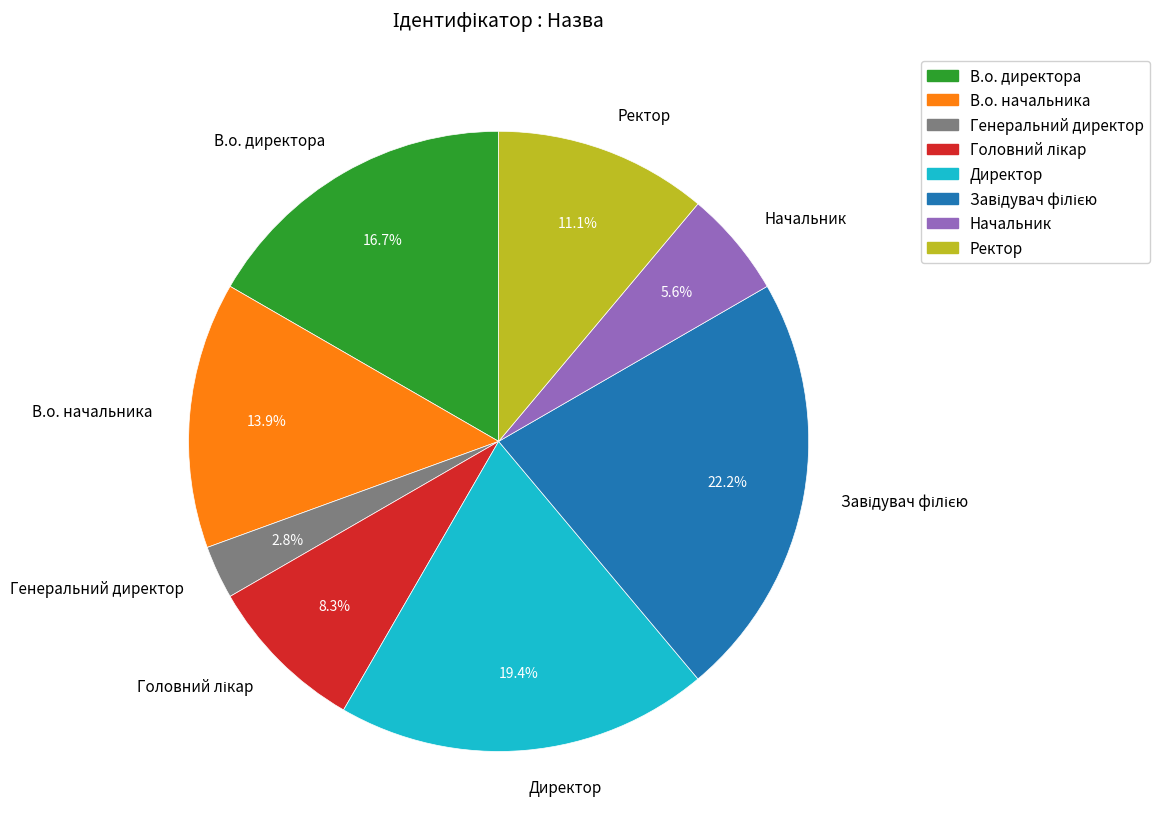

To the nearest percent, what is the combined percentage of В.о. директора and Ректор?

28%